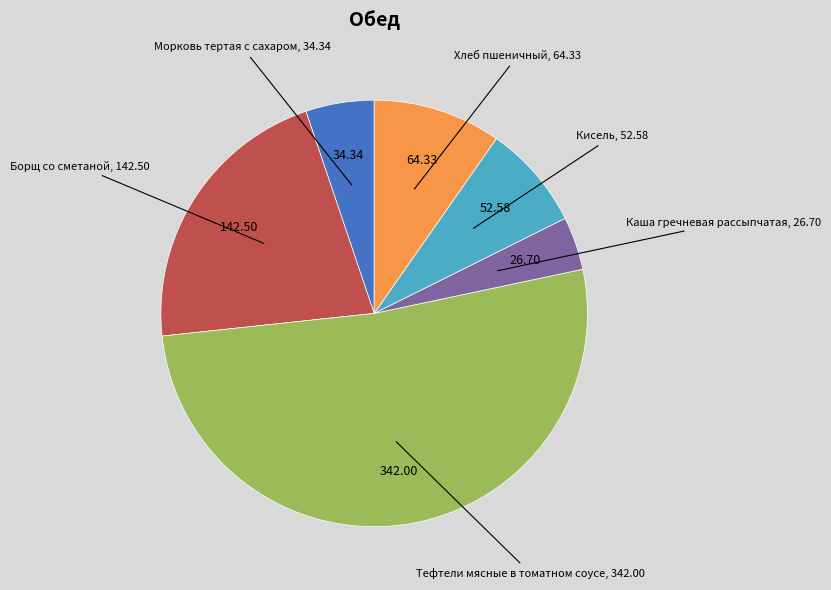

Rank the categories by value from lowest to highest.

Каша гречневая рассыпчатая, Морковь тертая с сахаром, Кисель, Хлеб пшеничный, Борщ со сметаной, Тефтели мясные в томатном соусе